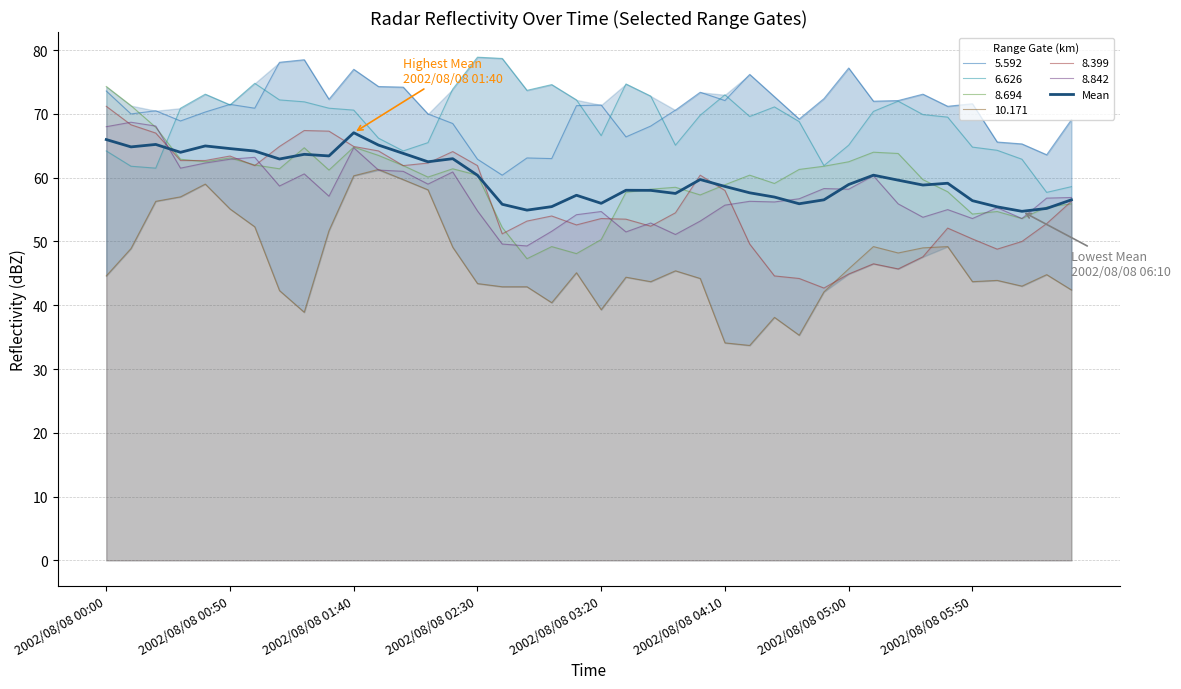

Does the chart display data point markers on the line(s)?

No